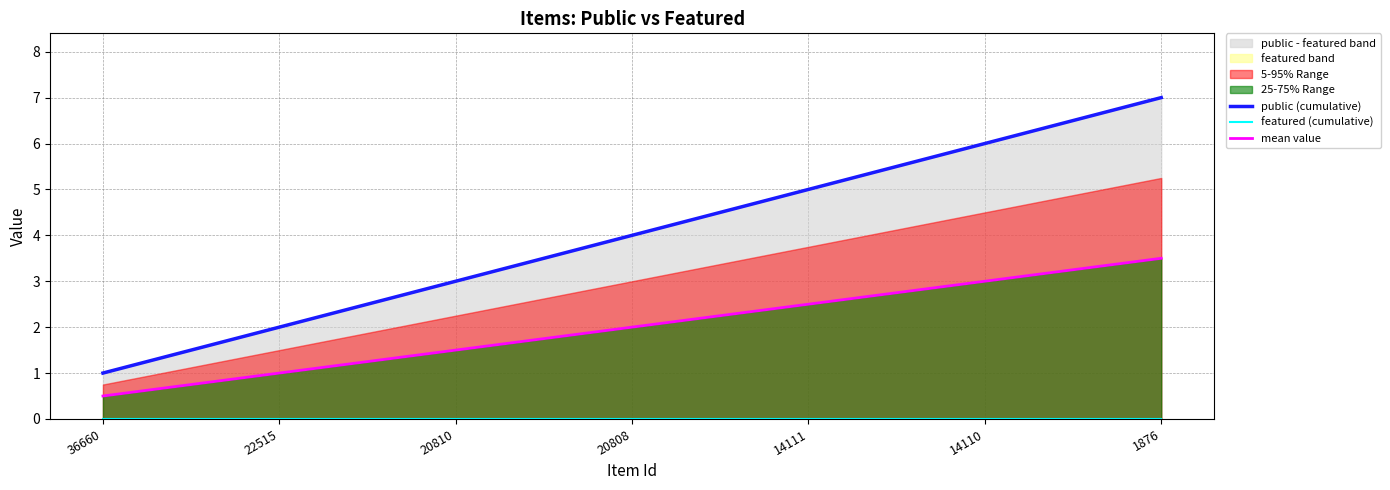

Reading left to right, transcribe all the data shown in this chart.

public (cumulative): 36660=1.0	22515=2.0	20810=3.0	20808=4.0	14111=5.0	14110=6.0	1876=7.0
featured (cumulative): 36660=0.0	22515=0.0	20810=0.0	20808=0.0	14111=0.0	14110=0.0	1876=0.0
mean value: 36660=0.5	22515=1.0	20810=1.5	20808=2.0	14111=2.5	14110=3.0	1876=3.5